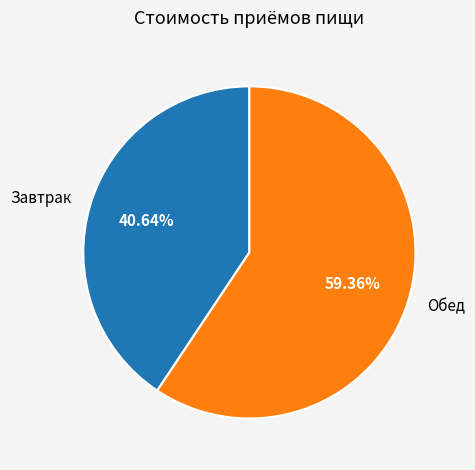

To the nearest percent, what is the difference between the largest and smallest slice percentages?

19%